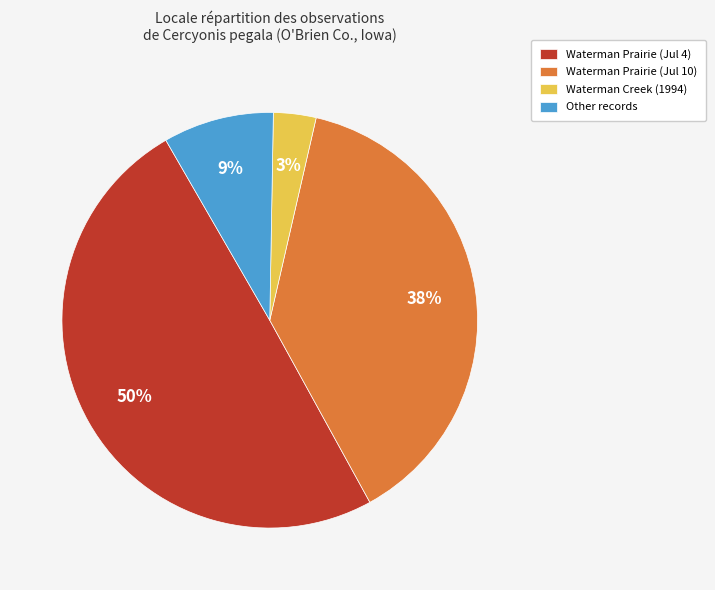

To the nearest percent, what portion does Waterman Prairie (Jul 10) represent?

38%